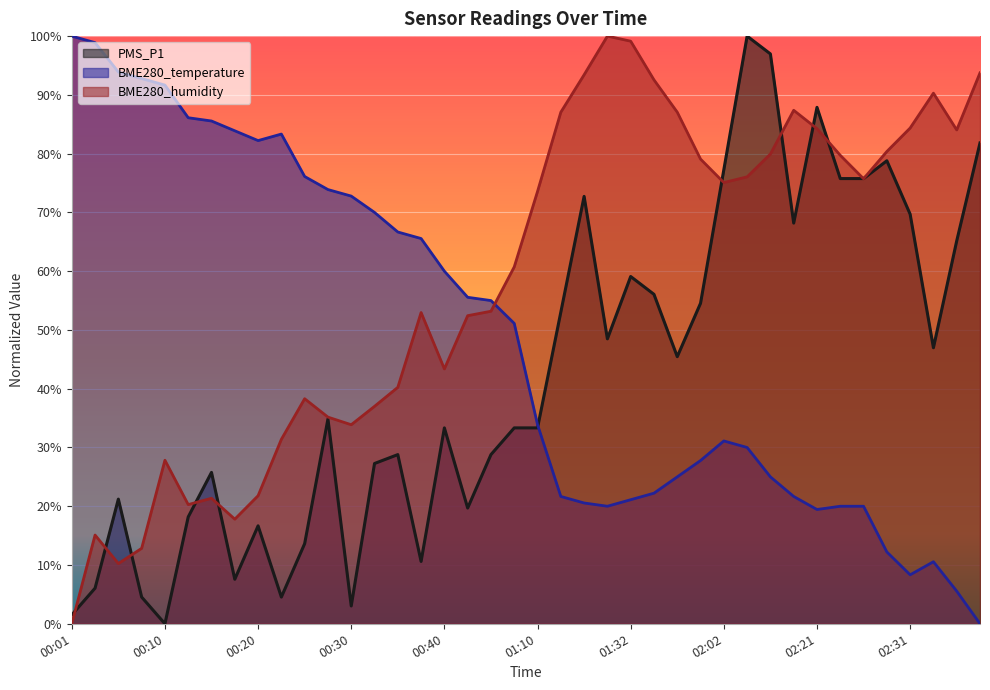

What is the sum of all BME280_humidity values?

2328.7